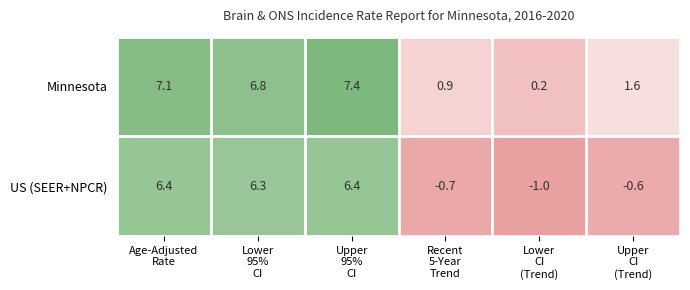

Reading left to right, what are all the values shown in this chart?

Minnesota: 7.1	6.8	7.4	0.9	0.2	1.6
US (SEER+NPCR): 6.4	6.3	6.4	-0.7	-1.0	-0.6